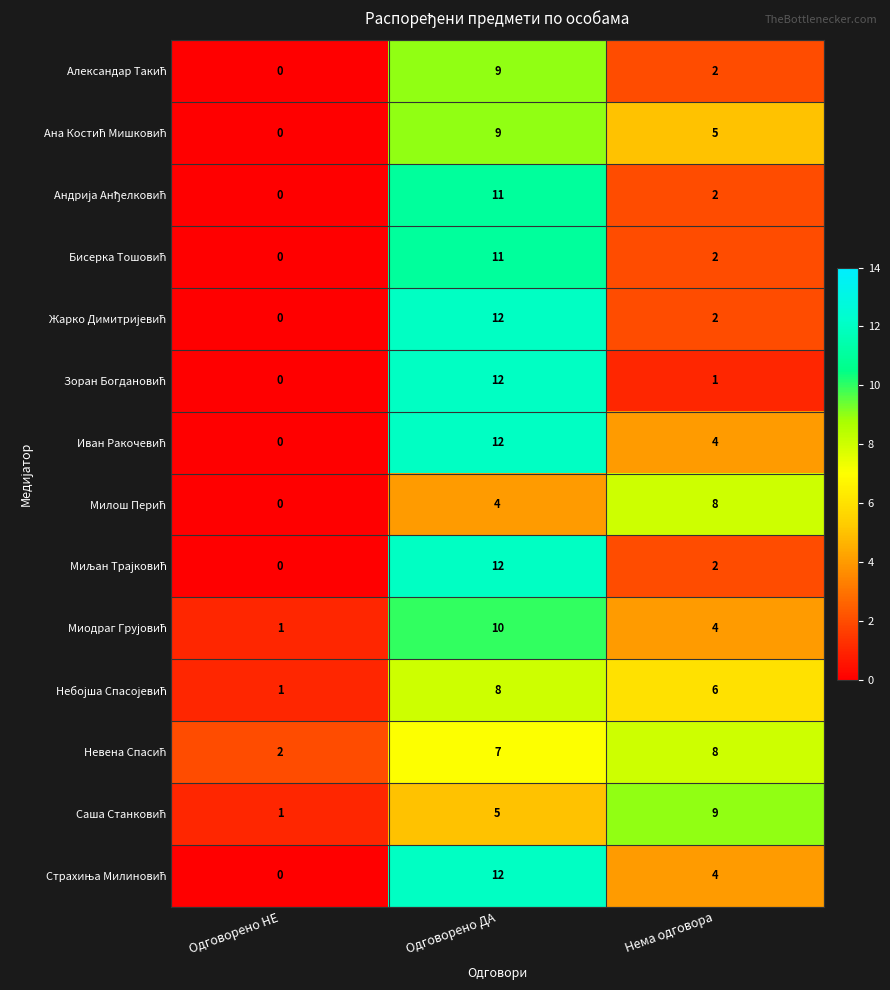

At which category is the sum across all series the highest?

Одговорено ДА